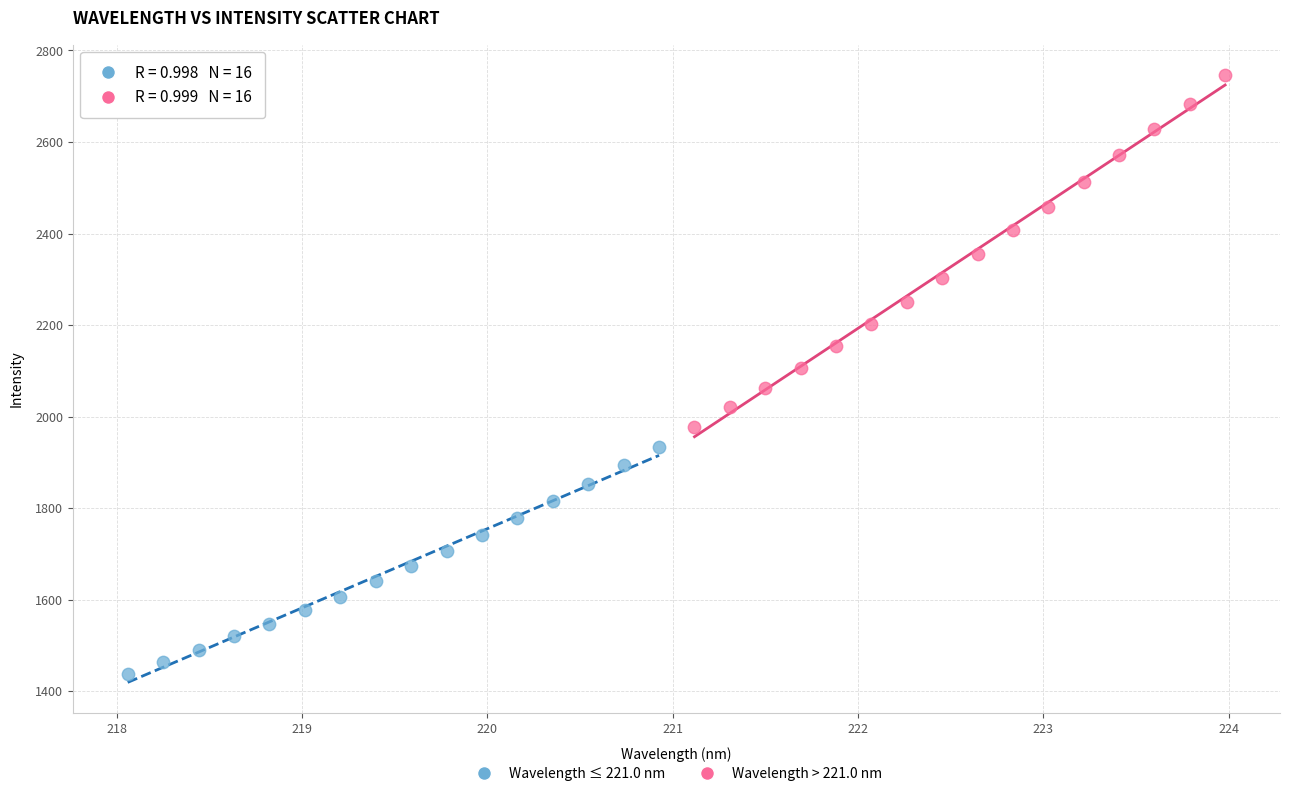

Which series contains the lowest Y value?

Wavelength ≤ 221.0 nm